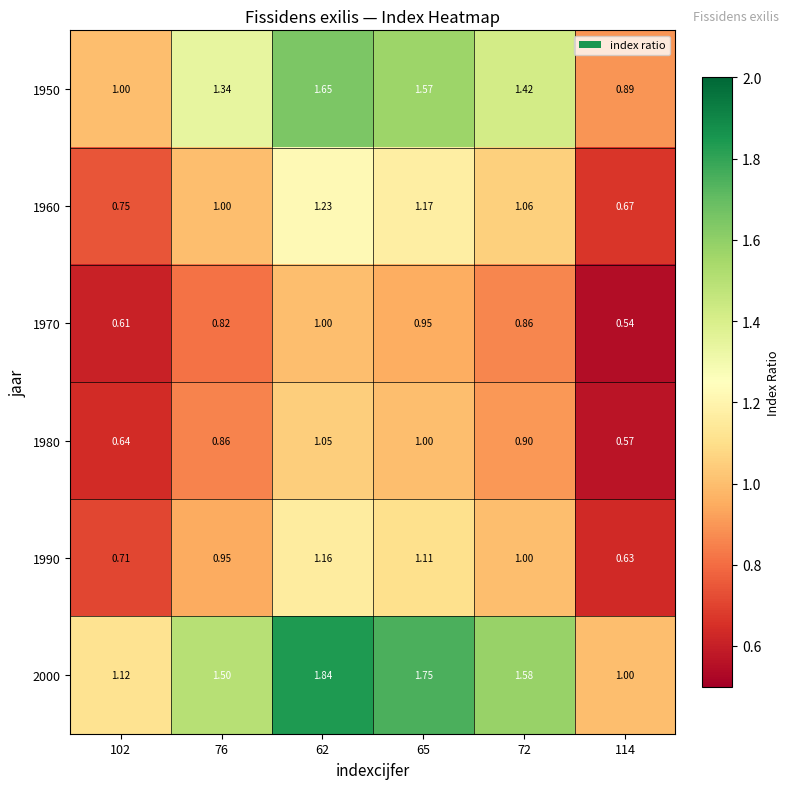

Reading left to right, transcribe all the data shown in this chart.

1950: 102=1.0	76=1.3	62=1.6	65=1.6	72=1.4	114=0.9
1960: 102=0.8	76=1.0	62=1.2	65=1.2	72=1.1	114=0.7
1970: 102=0.6	76=0.8	62=1.0	65=0.9	72=0.9	114=0.5
1980: 102=0.6	76=0.9	62=1.1	65=1.0	72=0.9	114=0.6
1990: 102=0.7	76=0.9	62=1.2	65=1.1	72=1.0	114=0.6
2000: 102=1.1	76=1.5	62=1.8	65=1.8	72=1.6	114=1.0